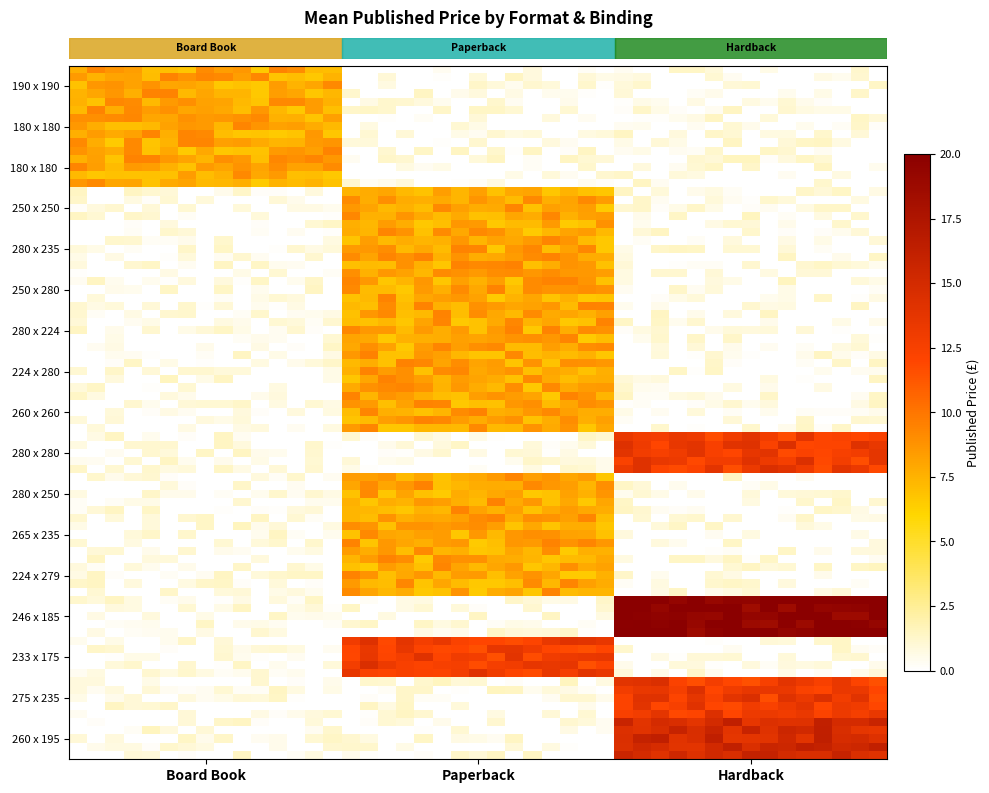

Reading left to right, extract all data points from this chart.

Board Book: 8.0	8.0	0.0	0.0	0.0	0.0	0.0	0.0	0.0	0.0	0.0	0.0	0.0	0.0	0.0	0.0	8.0
Paperback: 0.0	0.0	8.0	8.0	8.0	8.0	8.0	8.0	0.0	8.0	8.0	8.0	0.0	13.0	0.0	0.0	0.0
Hardback: 0.0	0.0	0.0	0.0	0.0	0.0	0.0	0.0	13.0	0.0	0.0	0.0	20.0	0.0	13.0	15.0	0.0